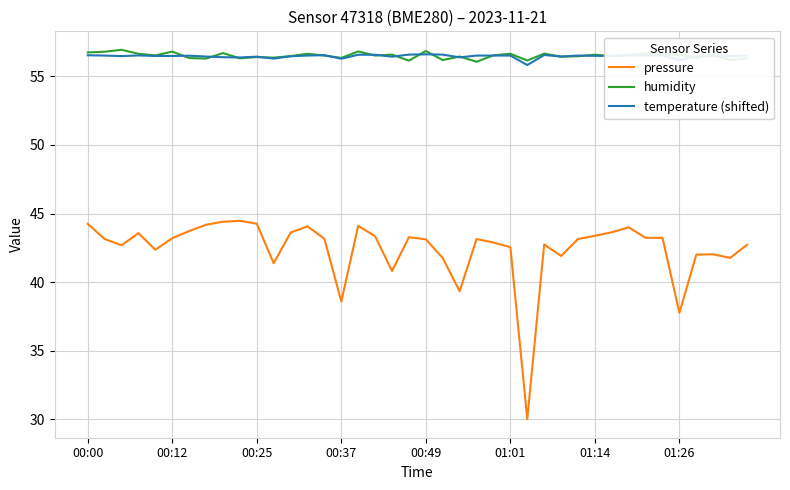

True or false: pressure and temperature (shifted) intersect in this chart.

False